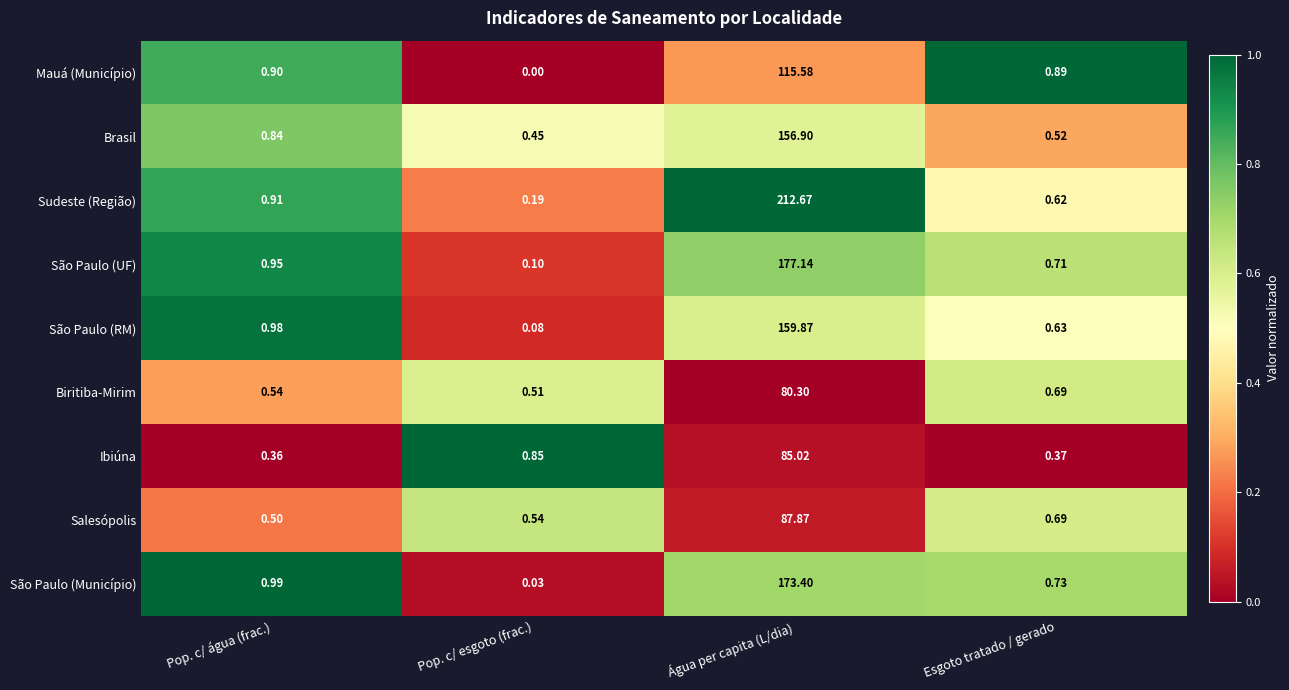

Which category has the lowest value across all series?

Pop. c/ esgoto (frac.)